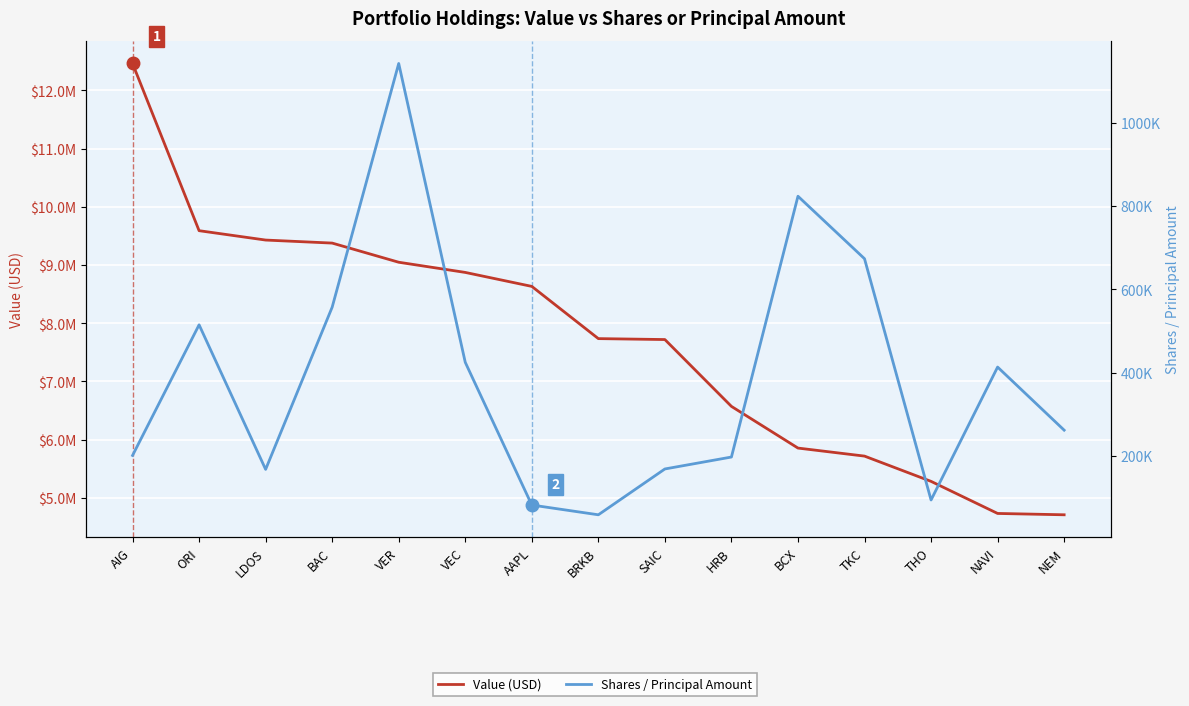

Which label corresponds to the largest value in the chart?

AIG